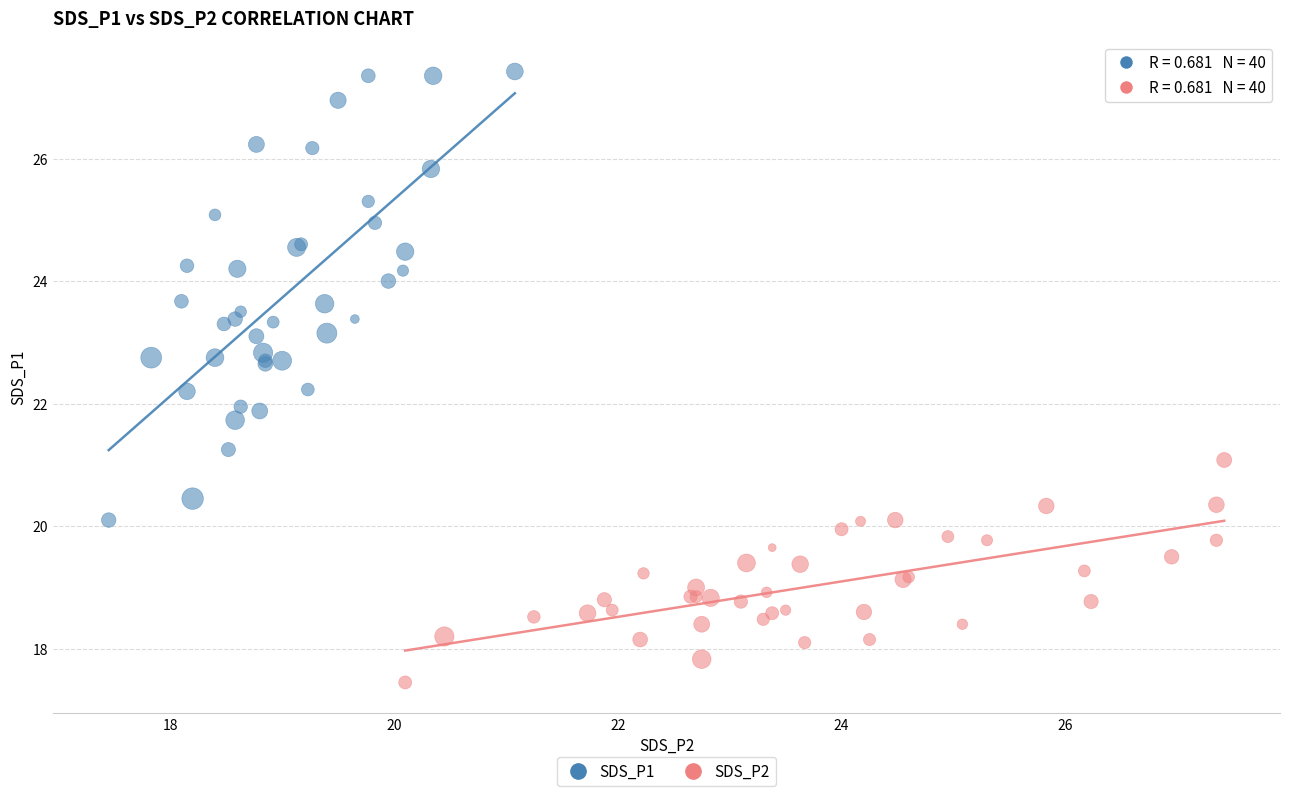

Which series contains the highest Y value?

SDS_P1